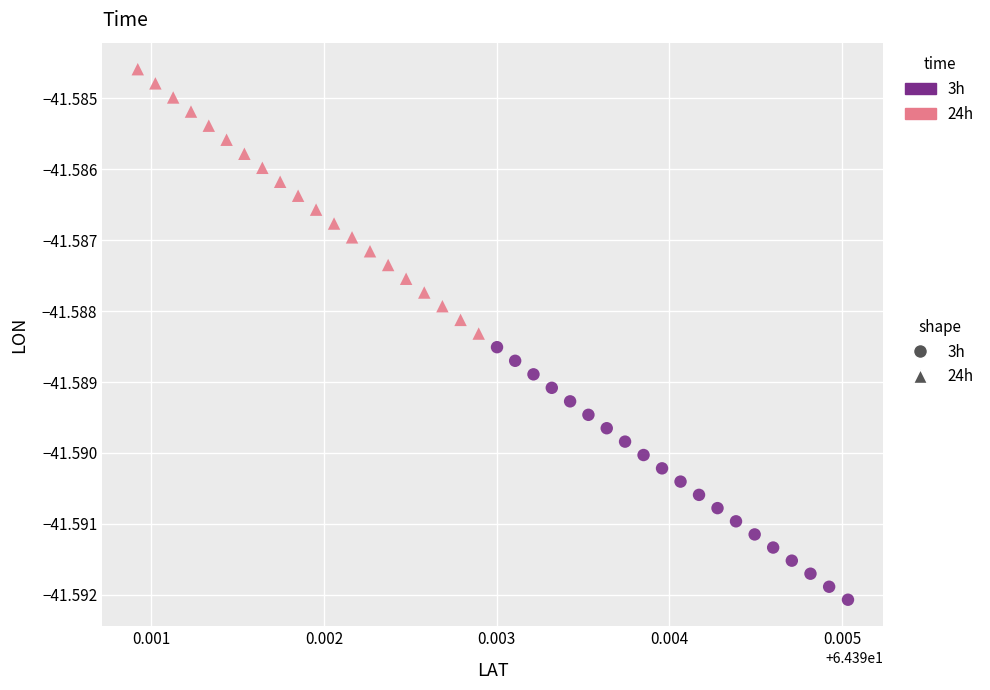

What are all the series names shown in the legend?

3h, 24h